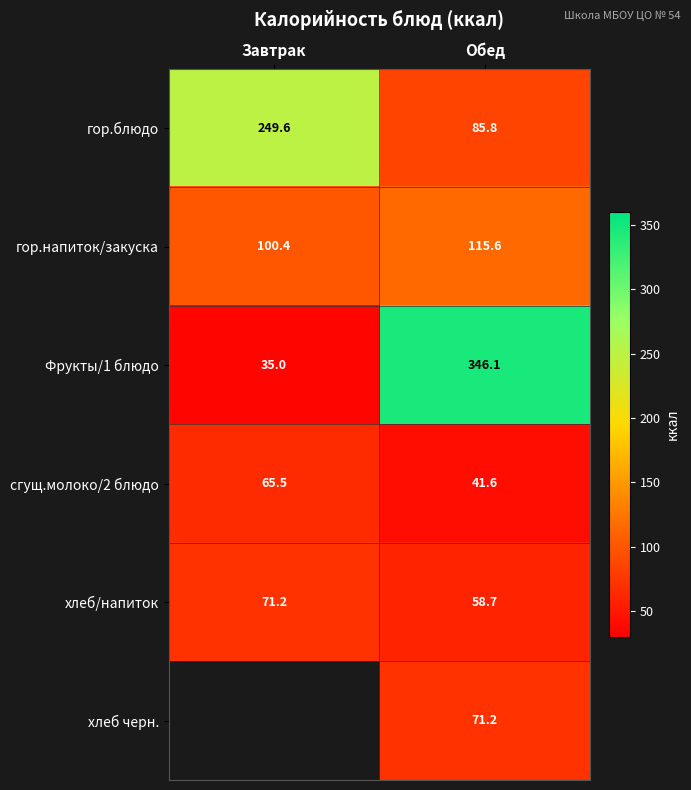

What is the difference between the сгущ.молоко/2 блюдо values at Завтрак and Обед?

23.9